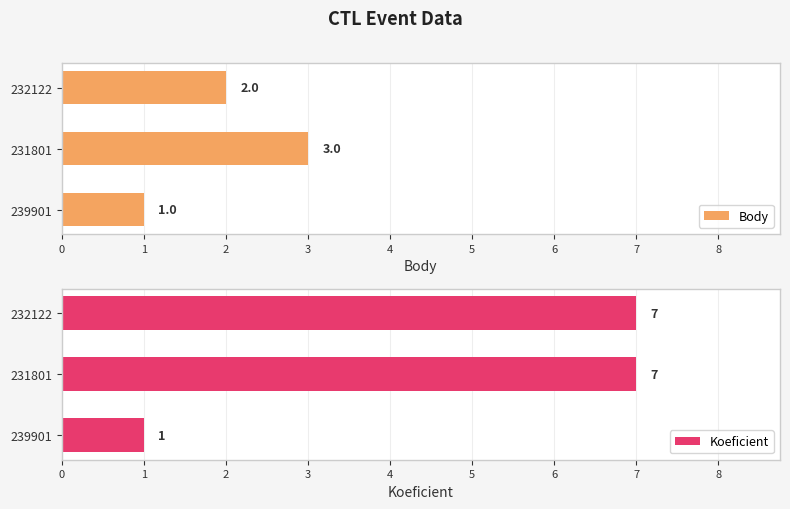

Reading left to right, list all the values displayed in this chart.

Body: 1	3	2
Koeficient: 1	7	7